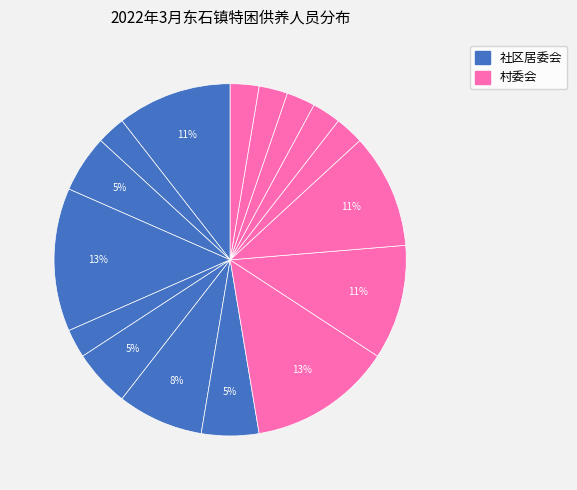

How many segments does this pie chart have?

16